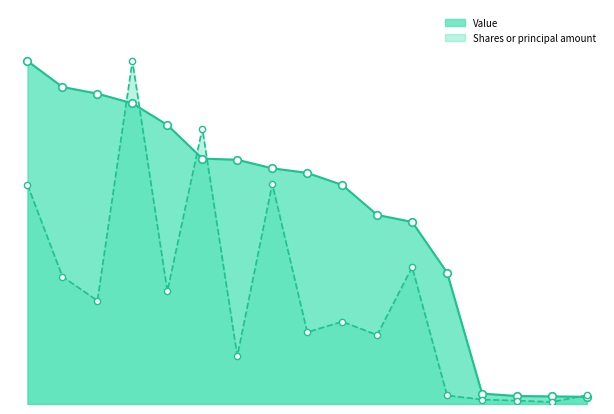

Which series reaches the minimum Y coordinate?

Shares or principal amount